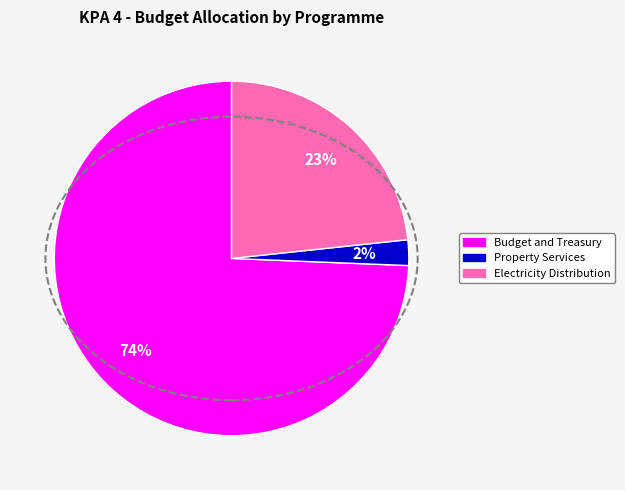

To the nearest percent, what is the average slice percentage?

33%